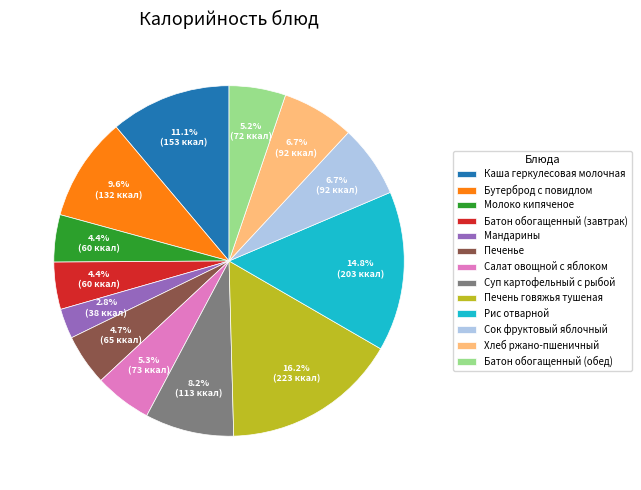

Between Бутерброд с повидлом and Салат овощной с яблоком, which is larger?

Бутерброд с повидлом